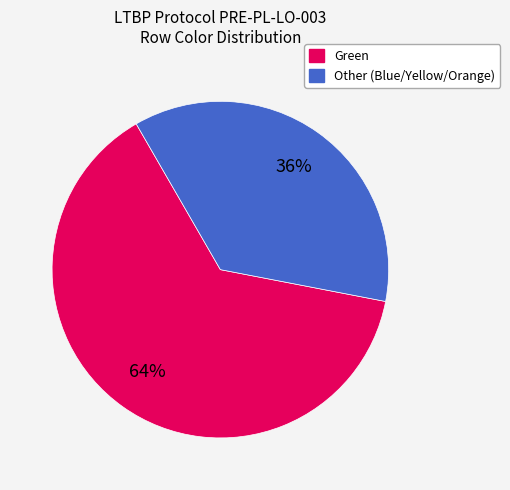

Which category has the smallest portion of the pie?

Other (Blue/Yellow/Orange)